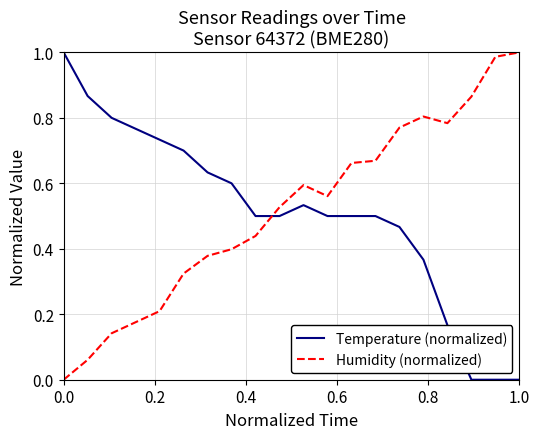

How many times do Temperature (normalized) and Humidity (normalized) cross each other?

1